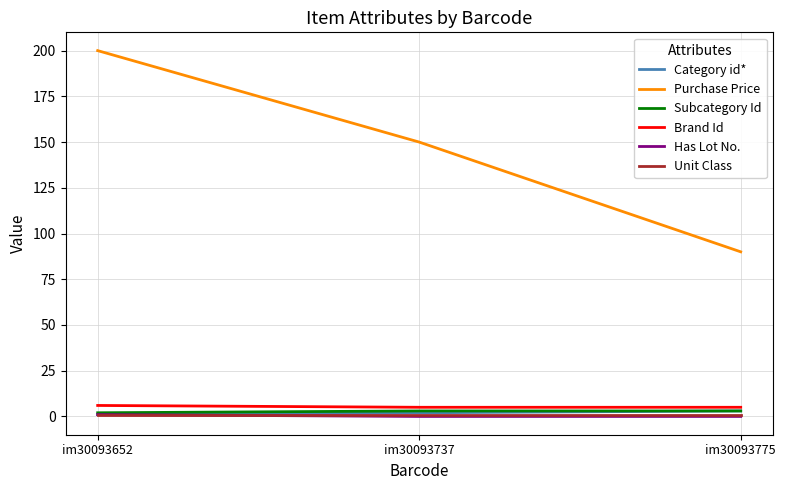

At which category is the sum across all series the highest?

im30093652